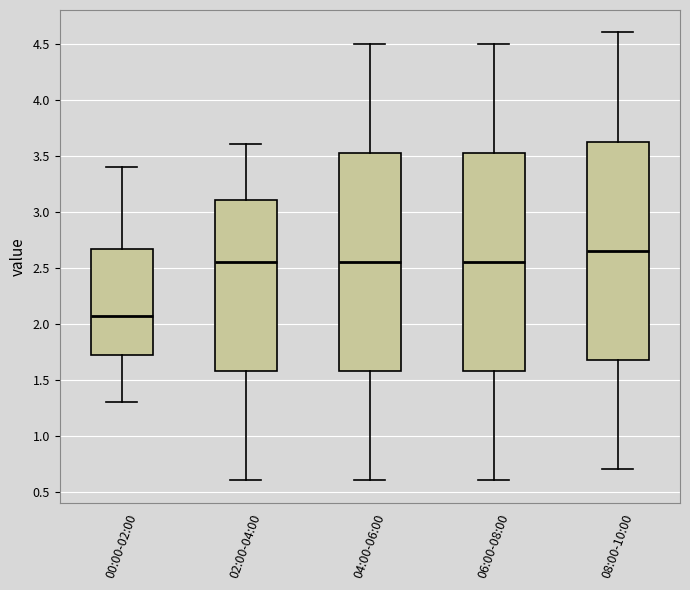

Where is the upper edge of the box for 00:00-02:00 on the y-axis? The values are not printed on the chart, so give them approximately, as read against the axis.

2.65